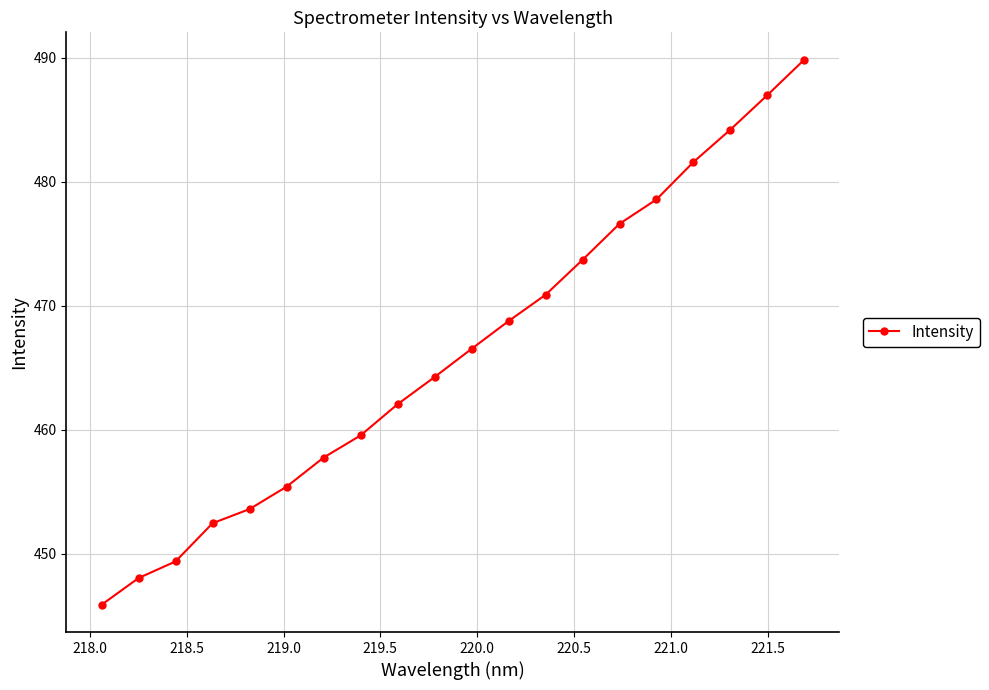

What is the difference between the second highest and second lowest values?

39.0